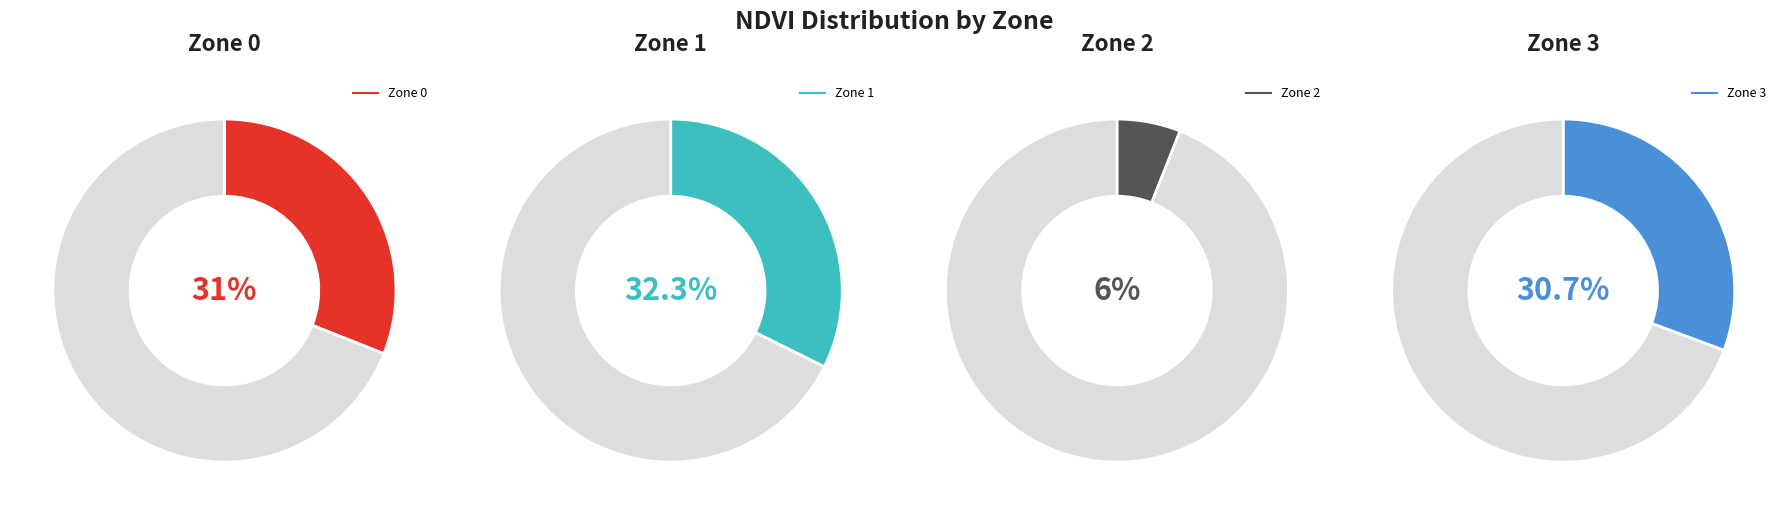

Approximately how many times larger is the value at Zone 0 compared to Zone 2?

5.2